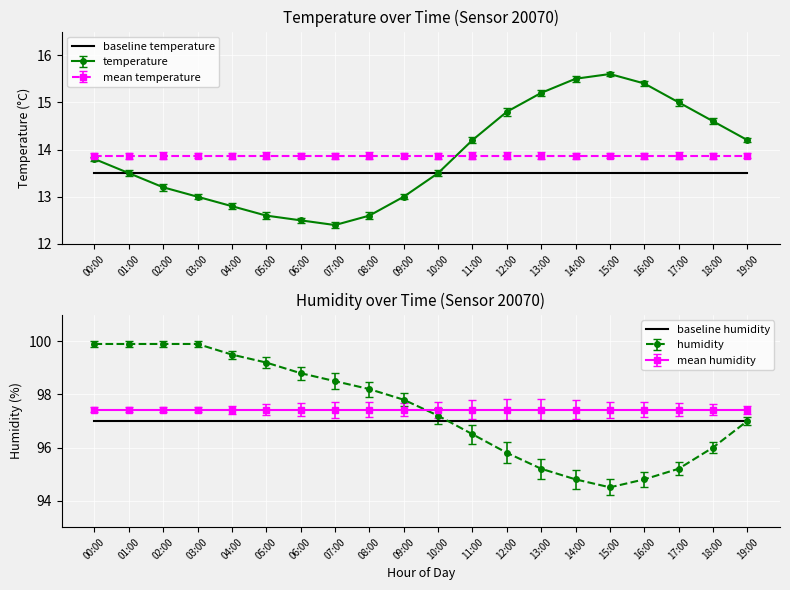

True or false: baseline temperature has a value of 13.5 at 09:00.

True